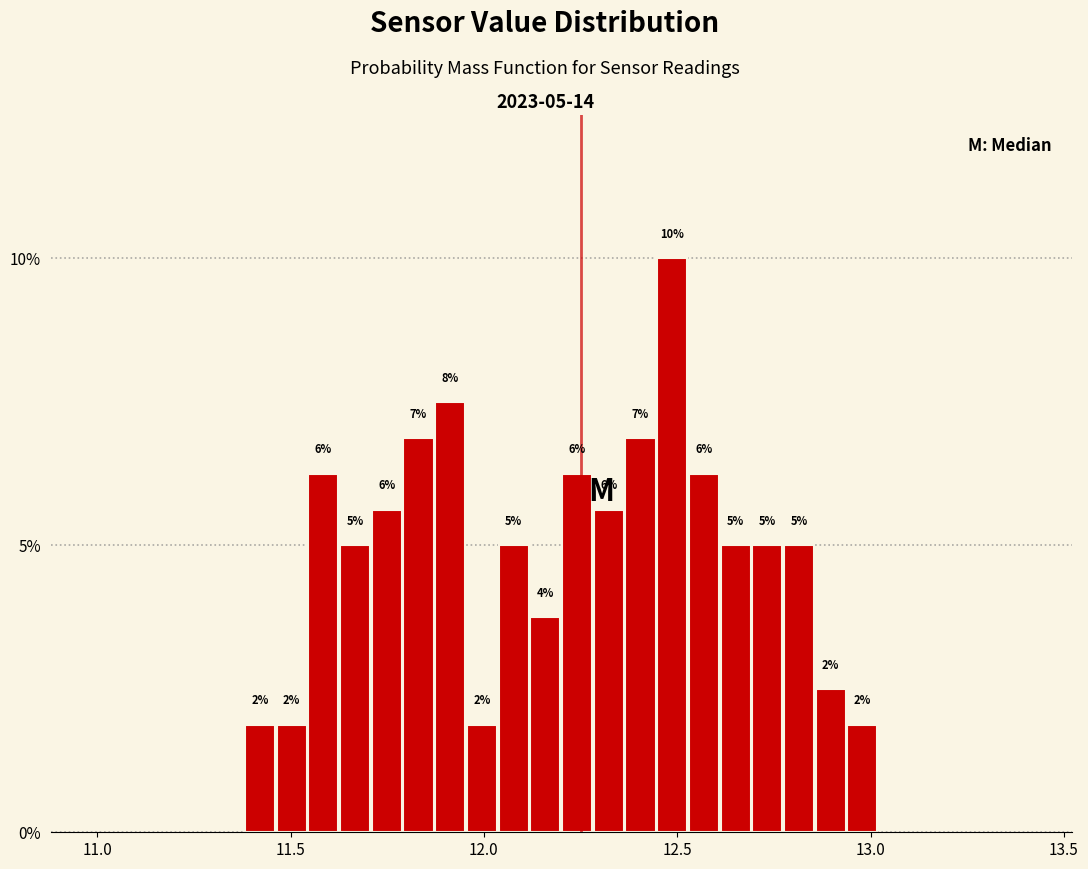

Read against the x-axis, roughly where is the centre of the tallest bar?

12.50